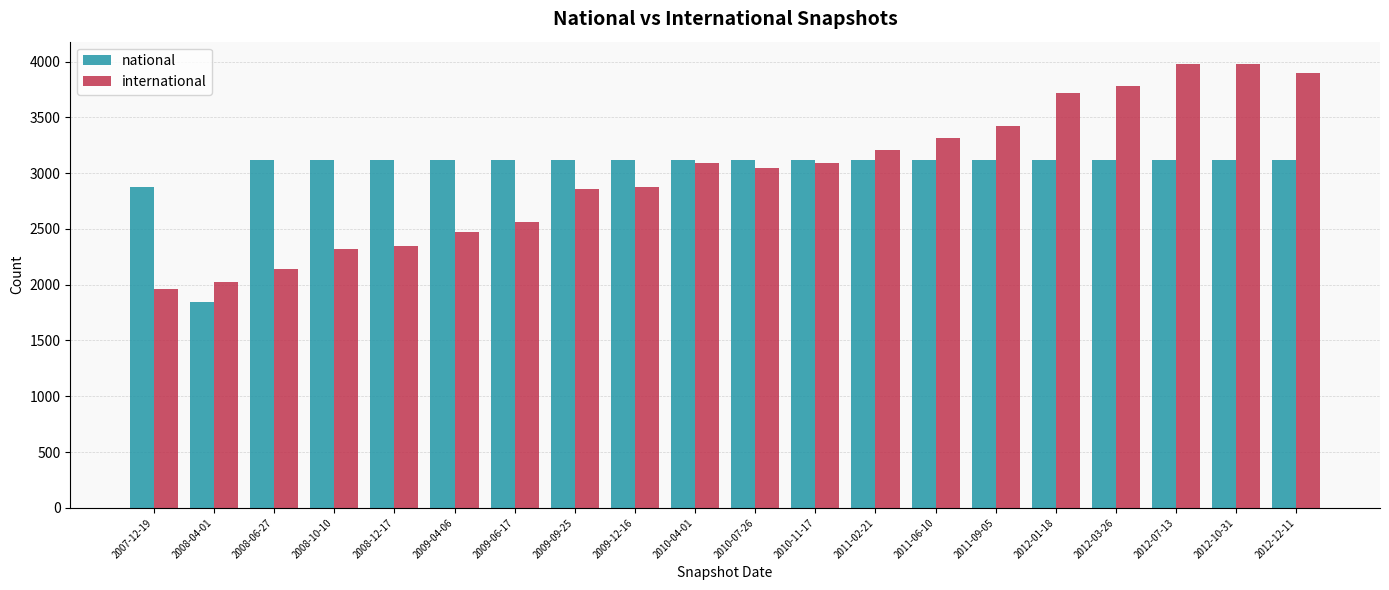

How many data points does each series have?

20